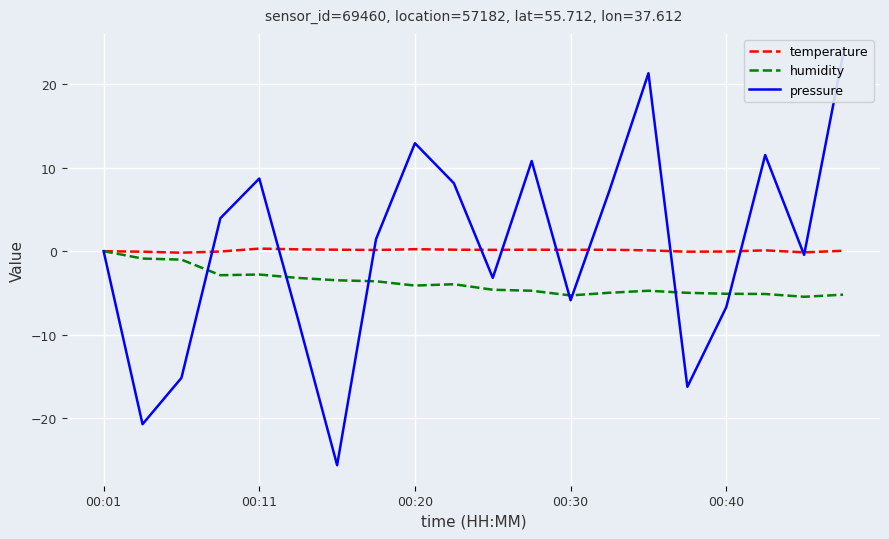

True or false: pressure has more than 0 points higher than both neighbors.

True